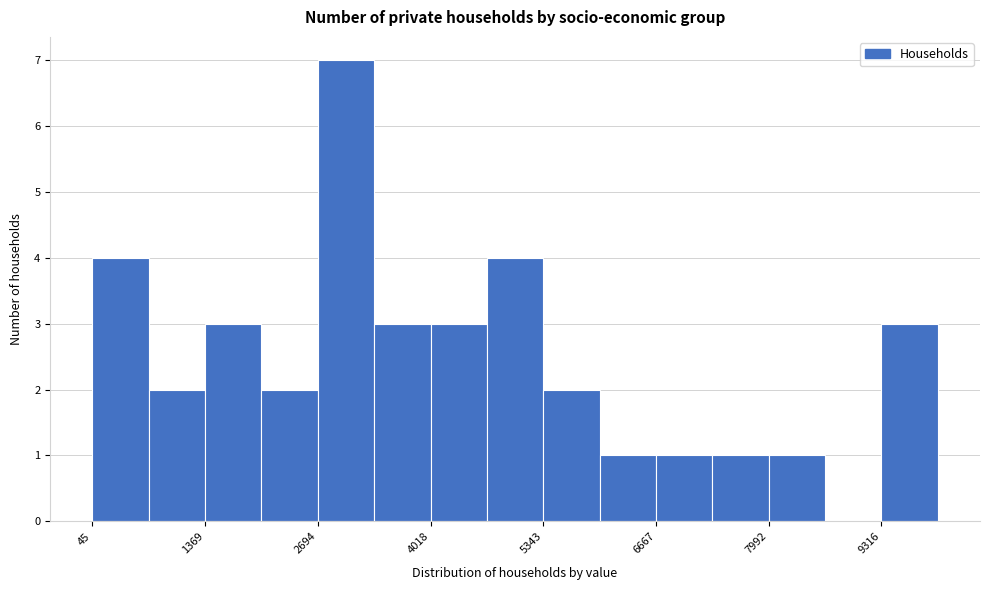

Read against the x-axis, roughly where is the centre of the tallest bar?

3000